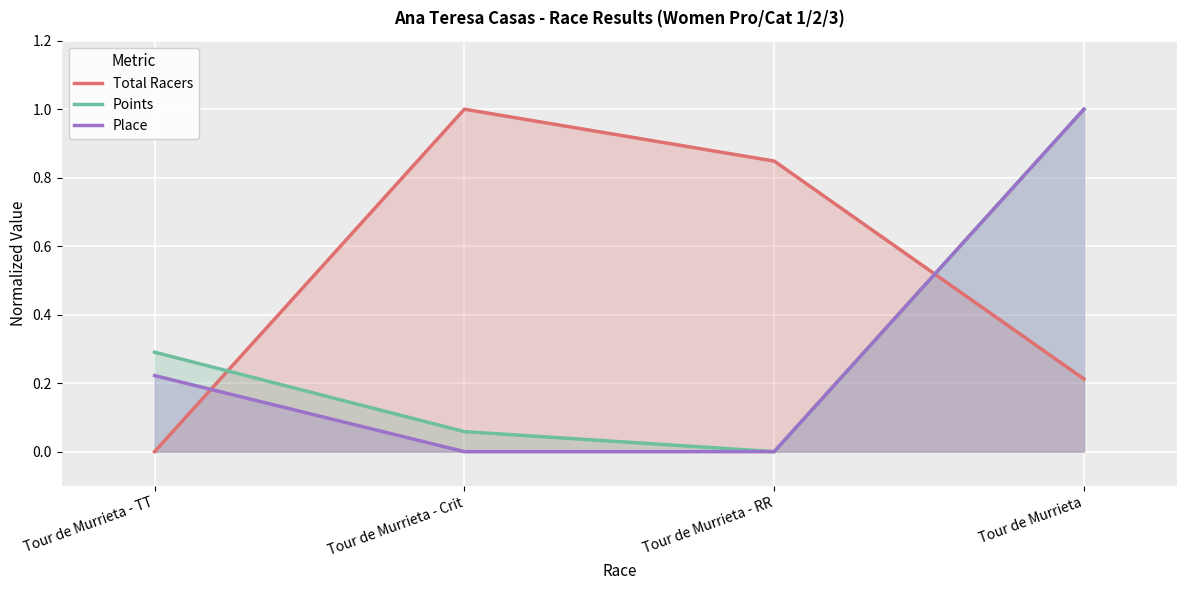

How many data points in Points are above 0?

3